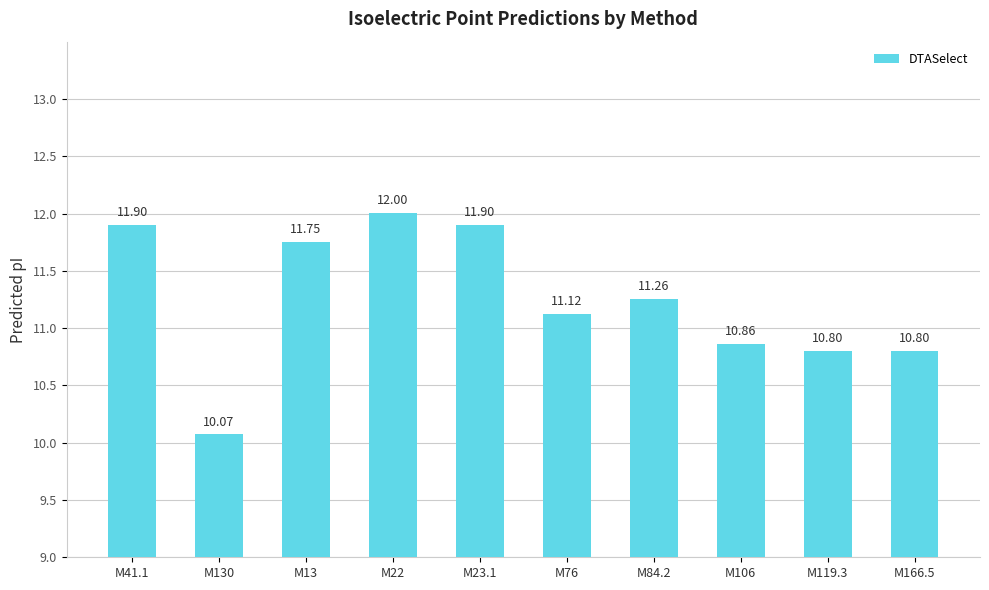

Which has a higher value, M76 or M119.3?

M76